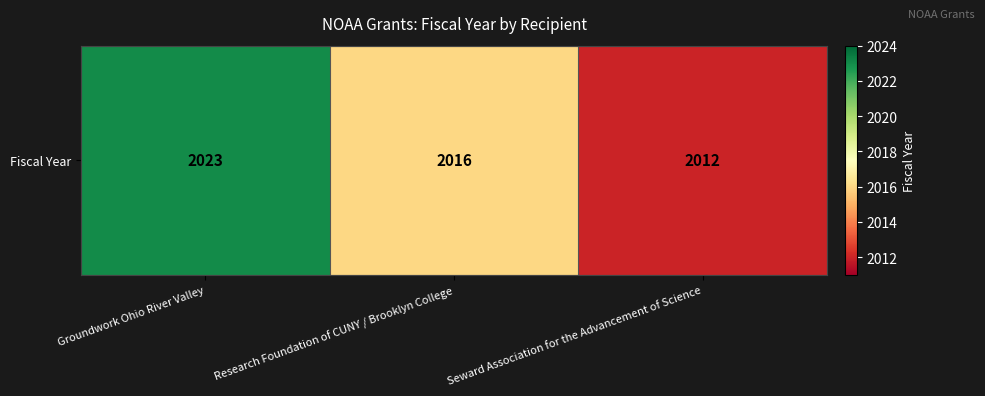

Reading left to right, what are all the values shown in this chart?

Groundwork Ohio River Valley=2023	Research Foundation of CUNY / Brooklyn College=2016	Seward Association for the Advancement of Science=2012